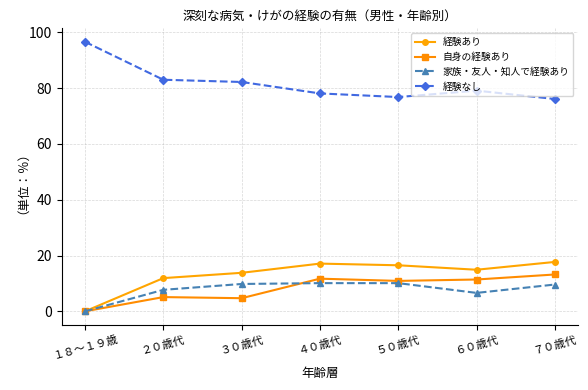

What are all the series names shown in the legend?

経験あり, 自身の経験あり, 家族・友人・知人で経験あり, 経験なし